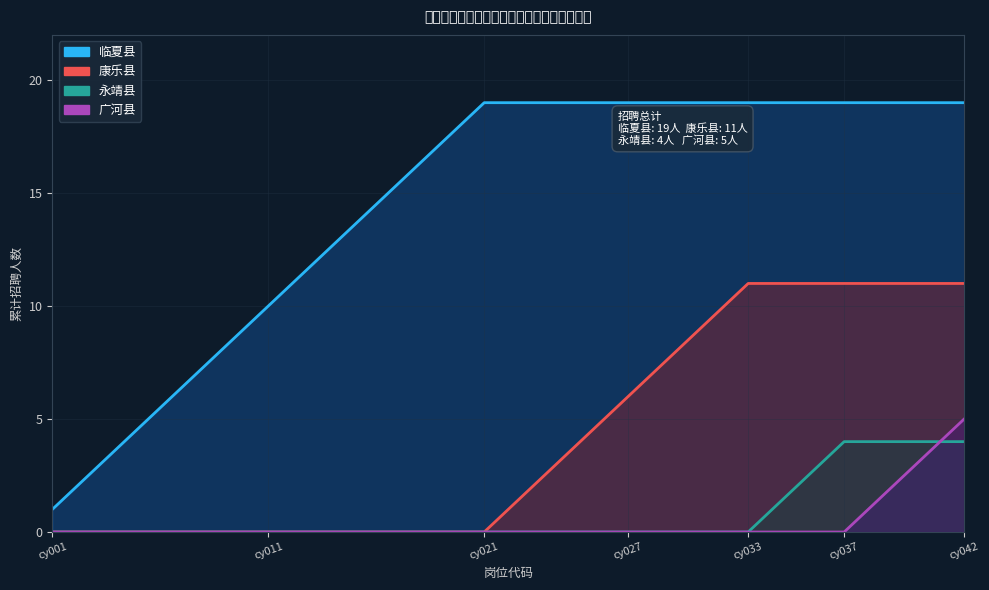

Reading right to left, extract all data points from this chart.

临夏县: 19	19	19	19	19	19	19	19	19	19	19	19	19	19	19	19	19	19	19	19	19	18	17	16	15	14	13	12	11	10	9	8	7	6	5	4	3	2	1
康乐县: 11	11	11	11	11	11	11	11	11	11	10	9	8	7	6	5	4	3	2	1	0	0	0	0	0	0	0	0	0	0	0	0	0	0	0	0	0	0	0
永靖县: 4	4	4	4	4	4	3	2	1	0	0	0	0	0	0	0	0	0	0	0	0	0	0	0	0	0	0	0	0	0	0	0	0	0	0	0	0	0	0
广河县: 5	4	3	2	1	0	0	0	0	0	0	0	0	0	0	0	0	0	0	0	0	0	0	0	0	0	0	0	0	0	0	0	0	0	0	0	0	0	0